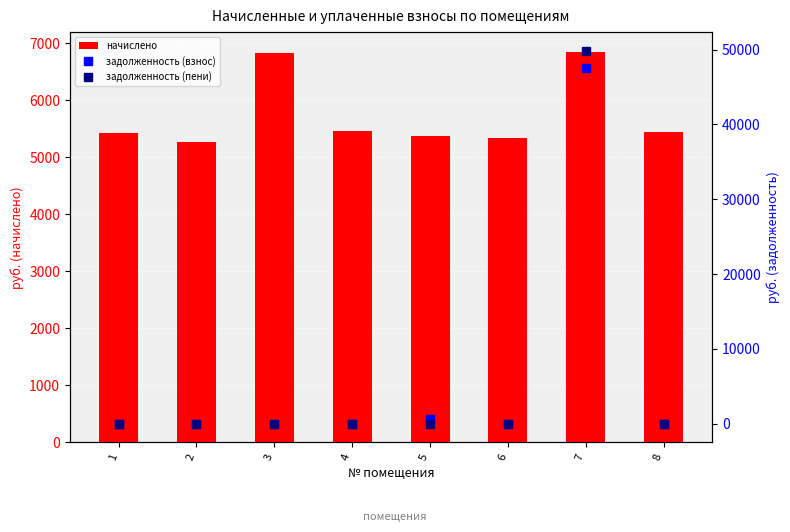

How many data points does each series have?

8